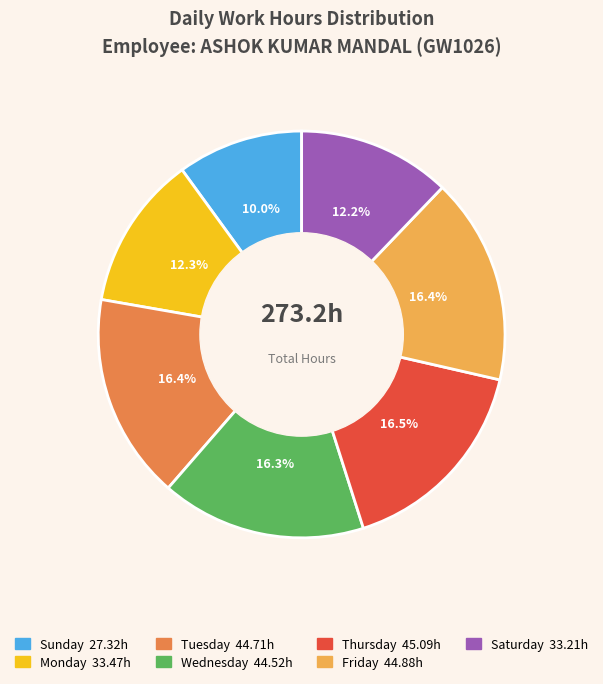

To the nearest percent, what is the average slice percentage?

14%